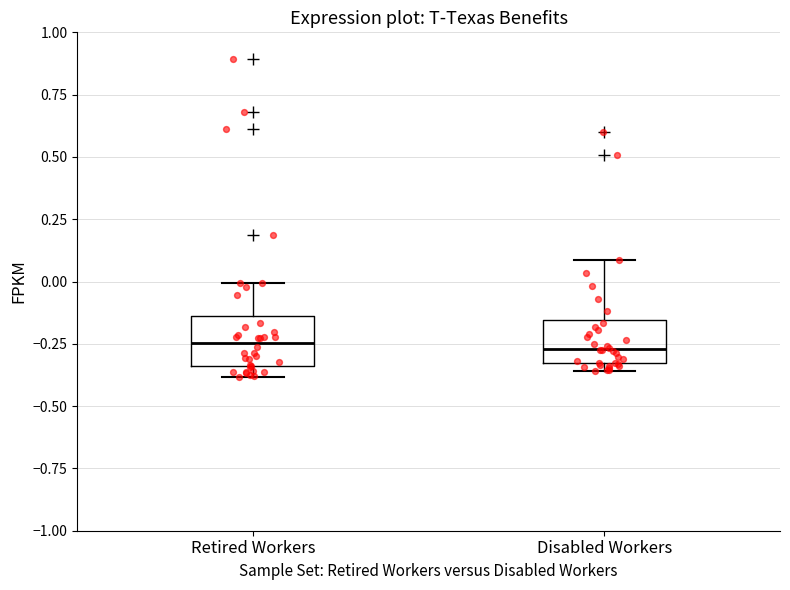

Where does the upper whisker of the box for Retired Workers end on the y-axis? The values are not printed on the chart, so give them approximately, as read against the axis.

0.00